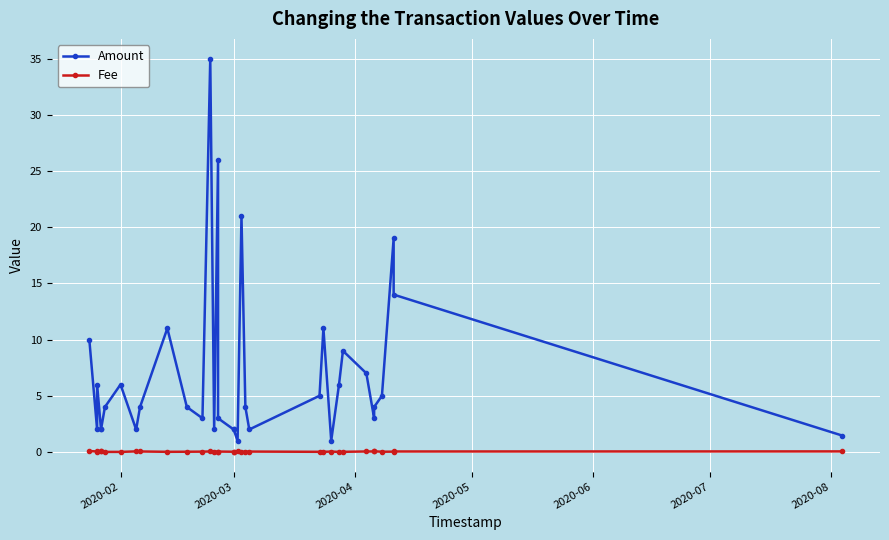

How many lines are shown in the chart?

2